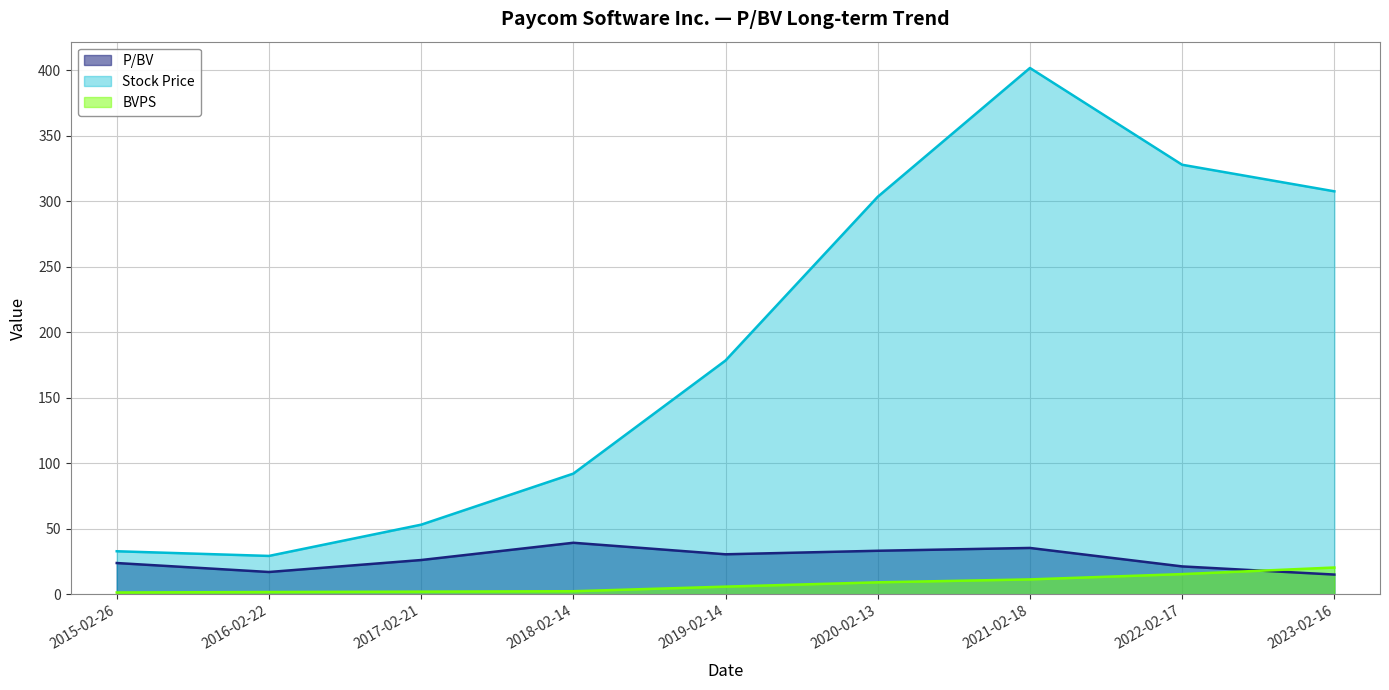

Which series has the largest total across all categories?

Stock Price